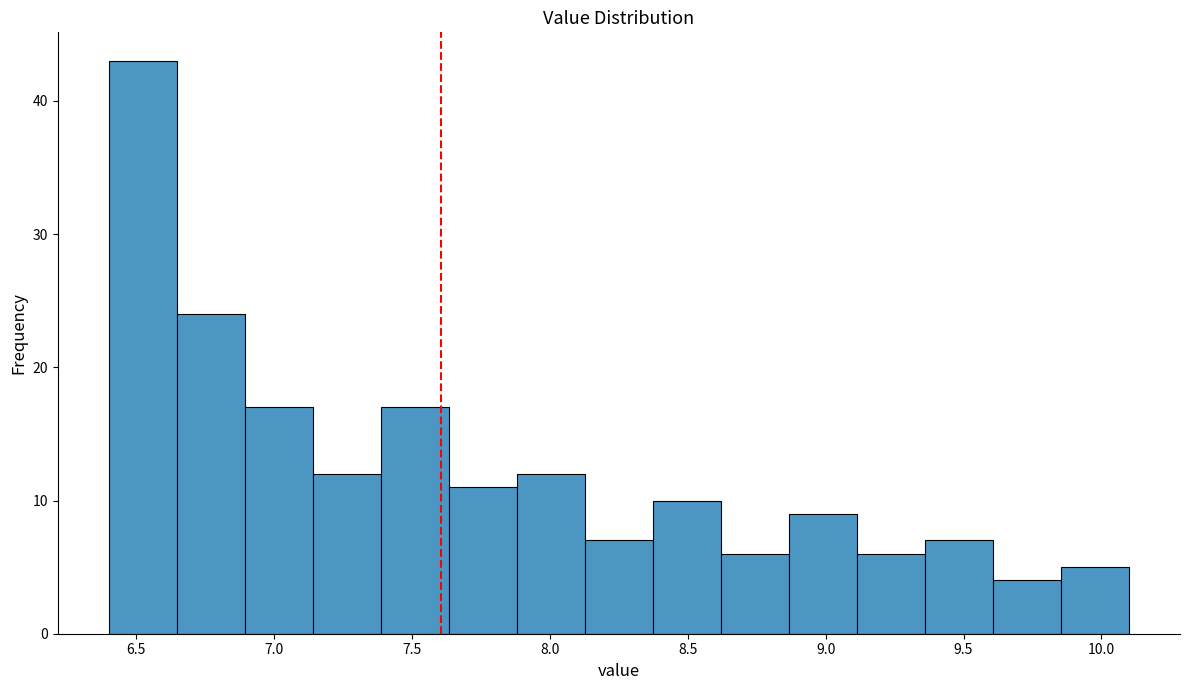

Reading left to right, list every bar in this chart as the range it spans on the x-axis followed by its height. Neither the bar edges nor the heights are printed on the chart, so give them approximately, as read against the axes.

6.40 to 6.65: 43
6.65 to 6.90: 24
6.90 to 7.15: 17
7.15 to 7.40: 12
7.40 to 7.65: 17
7.65 to 7.90: 11
7.90 to 8.15: 12
8.15 to 8.35: 7
8.35 to 8.60: 10
8.60 to 8.85: 6
8.85 to 9.10: 9
9.10 to 9.35: 6
9.35 to 9.60: 7
9.60 to 9.85: 4
9.85 to 10.10: 5